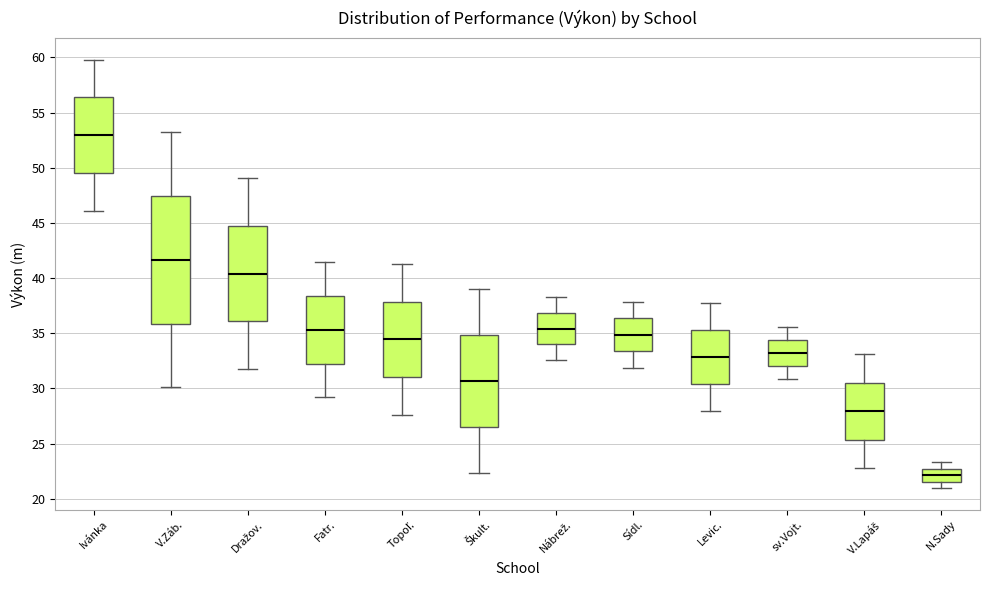

Where does the upper whisker of the box for Levic. end on the y-axis? The values are not printed on the chart, so give them approximately, as read against the axis.

38.0